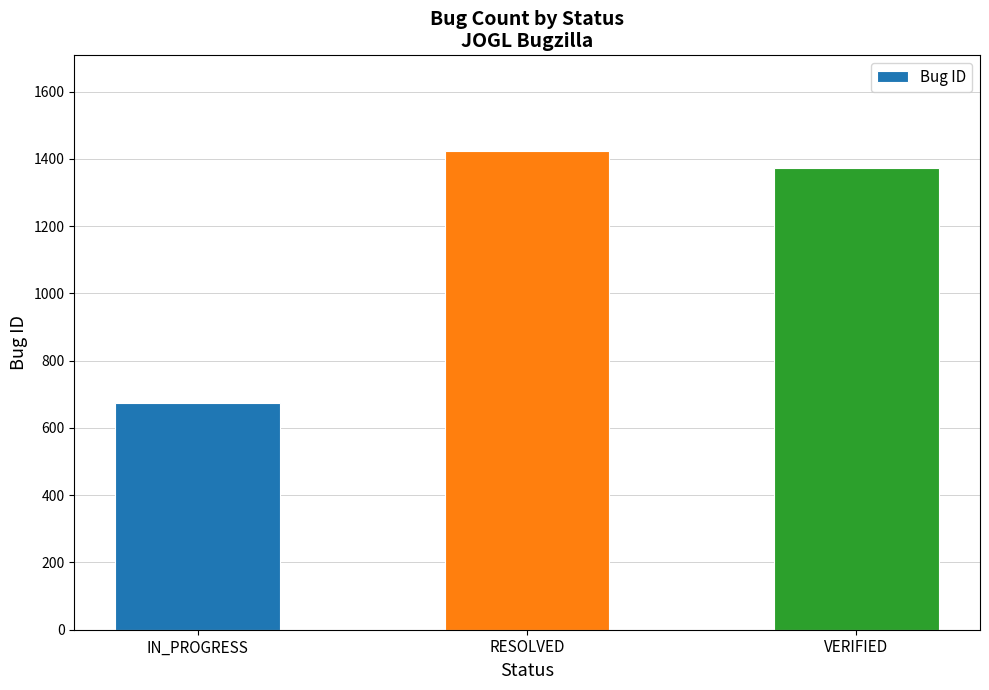

What is the difference between the values at VERIFIED and IN_PROGRESS?

699